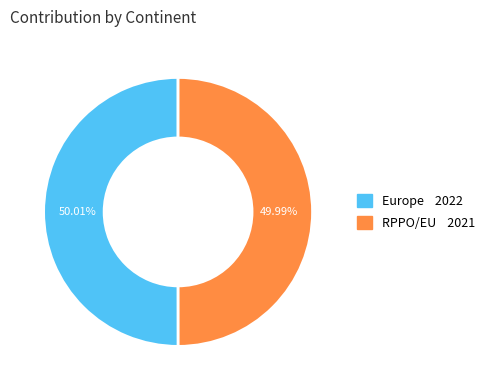

What is the ratio of the value at RPPO/EU to the value at Europe?

1.0